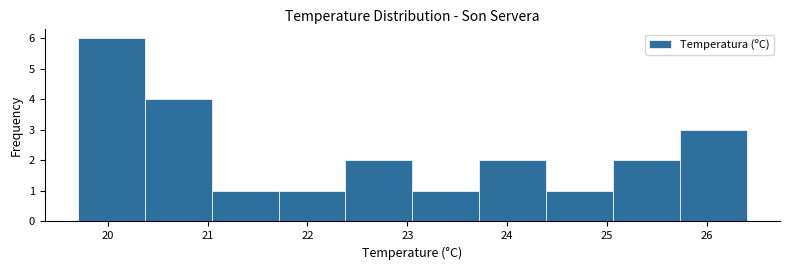

Reading left to right, transcribe this chart: for each bar, give the range it covers on the x-axis and its height. Neither the bar edges nor the heights are printed on the chart, so give them approximately, as read against the axes.

19.70 to 20.37: 6
20.37 to 21.04: 4
21.04 to 21.71: 1
21.71 to 22.38: 1
22.38 to 23.05: 2
23.05 to 23.72: 1
23.72 to 24.39: 2
24.39 to 25.06: 1
25.06 to 25.73: 2
25.73 to 26.40: 3